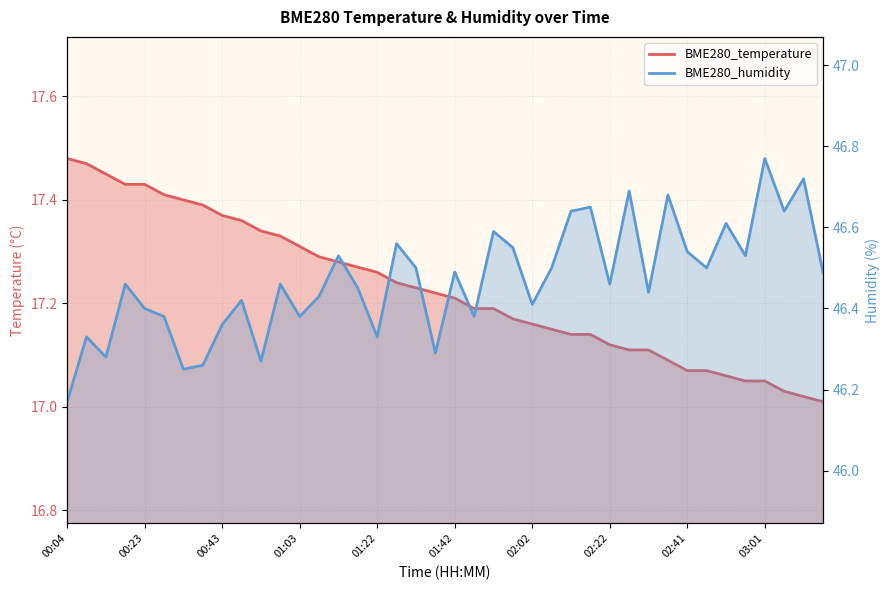

True or false: BME280_temperature and BME280_humidity intersect in this chart.

False